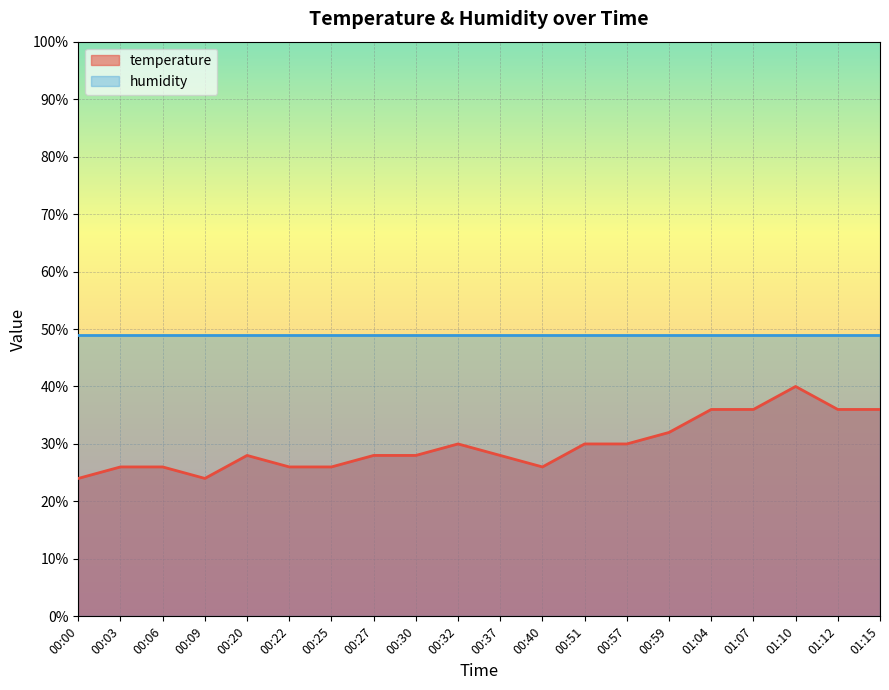

Reading right to left, extract all data points from this chart.

01:15=36.0	01:12=36.0	01:10=40.0	01:07=36.0	01:04=36.0	00:59=32.0	00:57=30.0	00:51=30.0	00:40=26.0	00:37=28.0	00:32=30.0	00:30=28.0	00:27=28.0	00:25=26.0	00:22=26.0	00:20=28.0	00:09=24.0	00:06=26.0	00:03=26.0	00:00=24.0